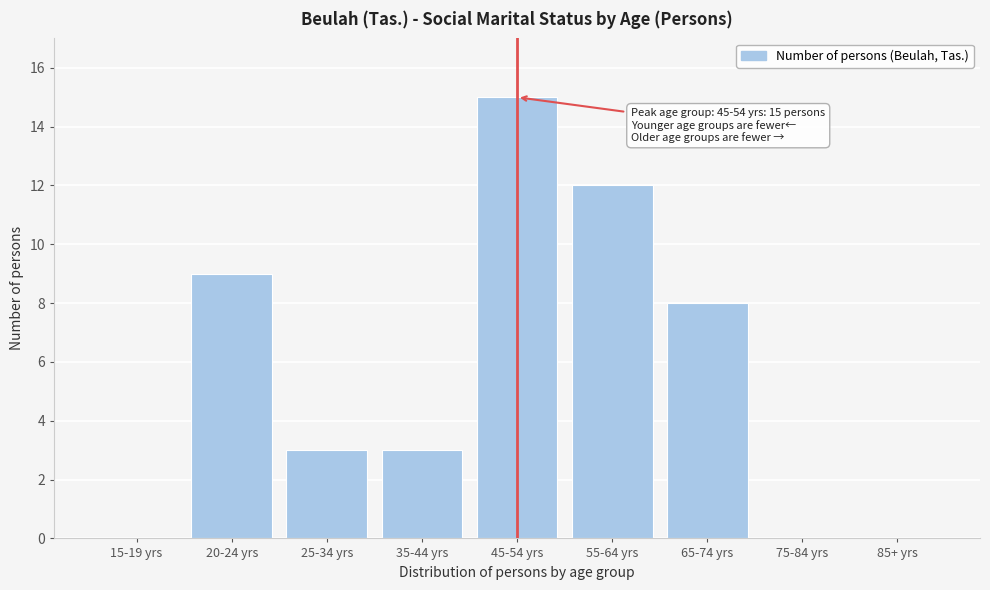

Reading left to right, what are all the values shown in this chart?

15-19 yrs=0	20-24 yrs=9	25-34 yrs=3	35-44 yrs=3	45-54 yrs=15	55-64 yrs=12	65-74 yrs=8	75-84 yrs=0	85+ yrs=0